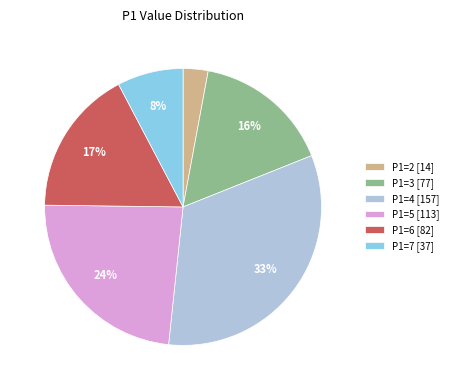

Do P1=7 [37] and P1=4 [157] together represent more than half of the pie?

No